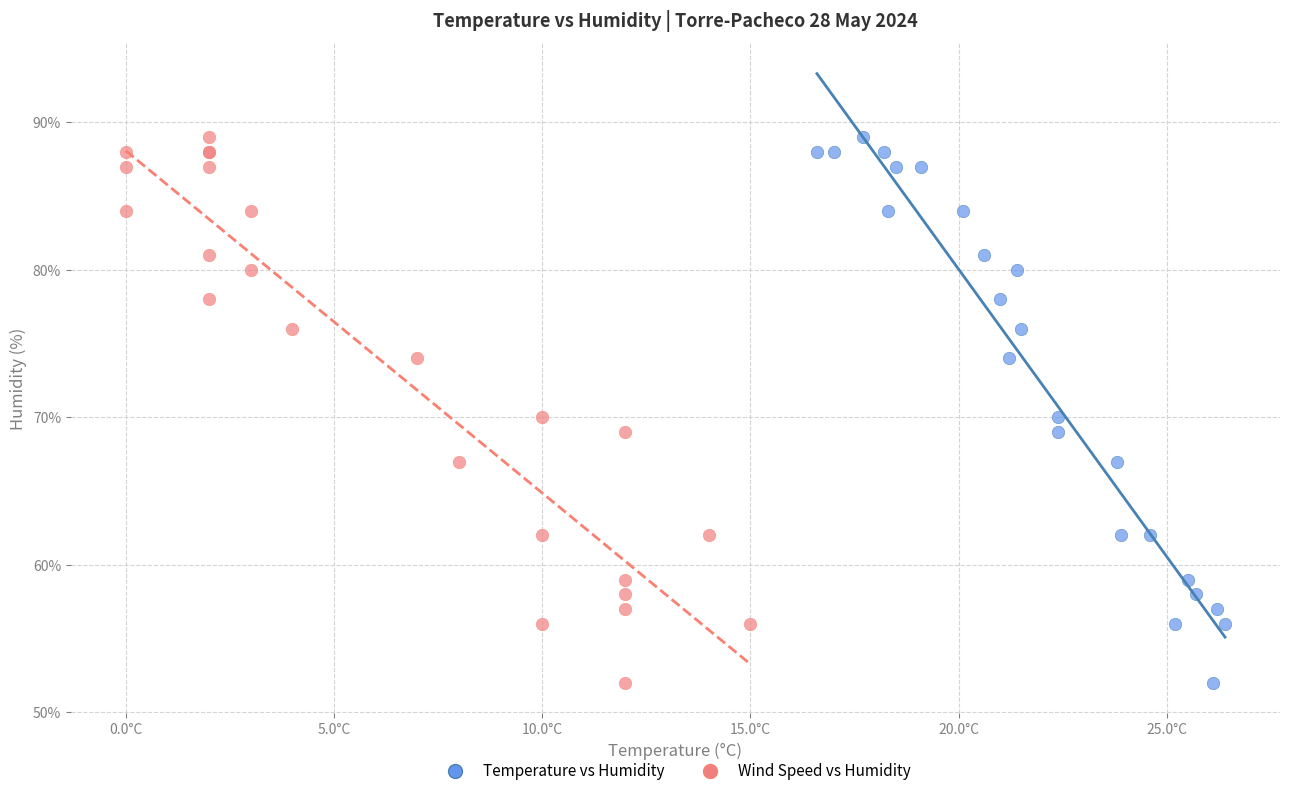

What are all the series names shown in the legend?

Temperature vs Humidity, Wind Speed vs Humidity